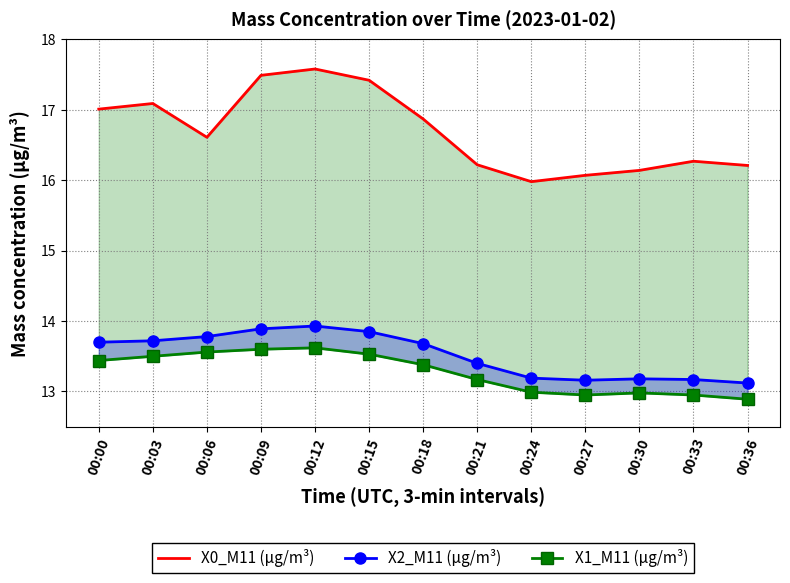

Does the chart have visible grid lines?

Yes